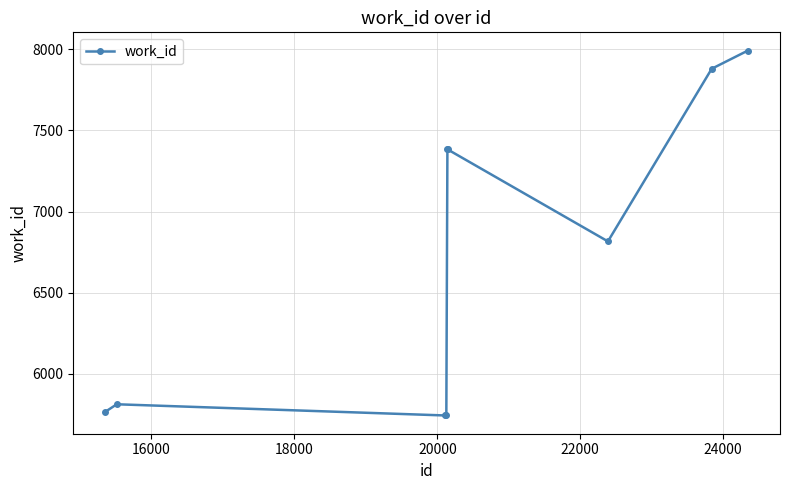

What is the difference between the maximum and minimum values?

2247